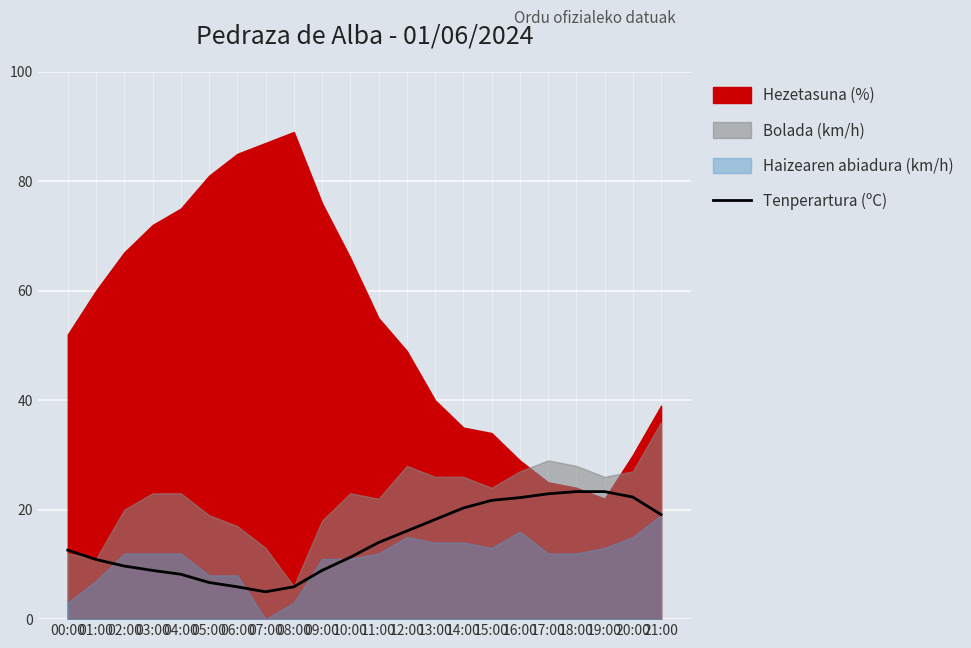

Approximately how many times larger is the value at 08:00 compared to 01:00?

0.5